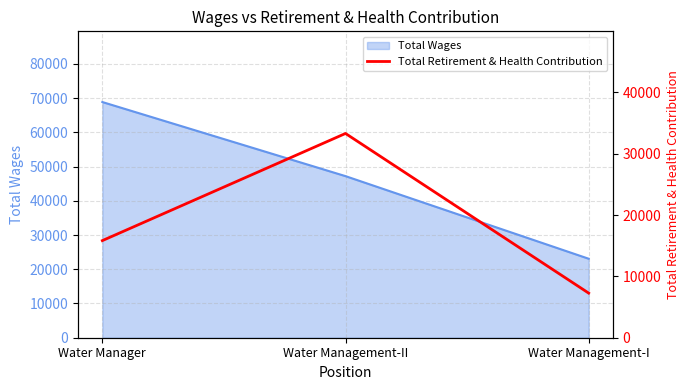

At which label does the data first exceed 15834?

Water Management-II